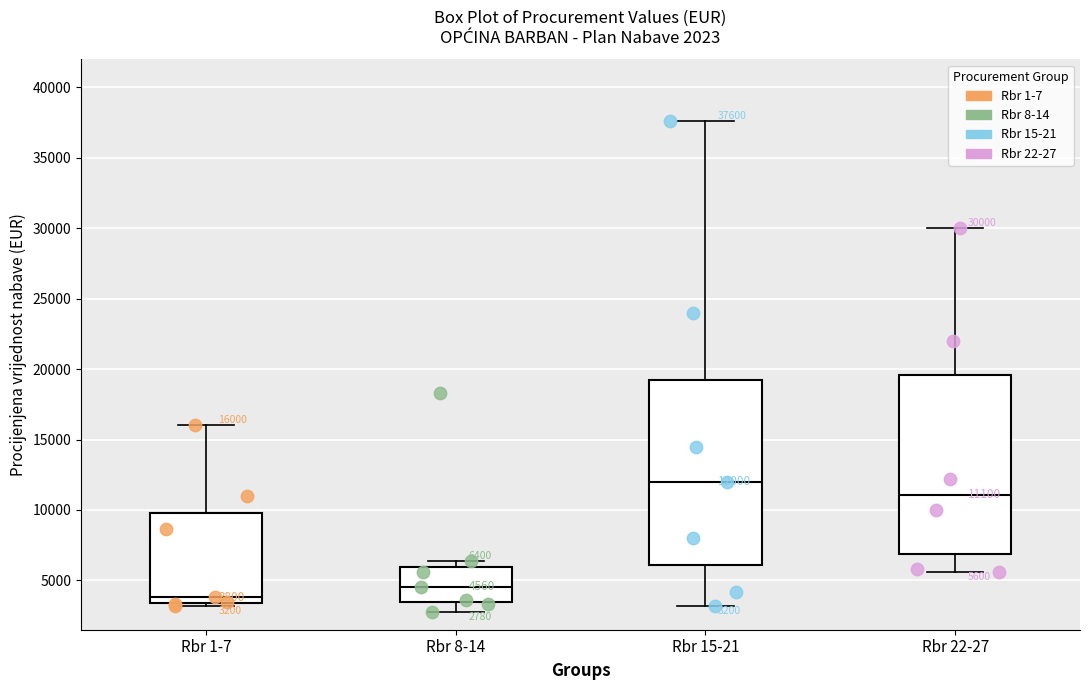

Which box has the lowest median line?

Rbr 1-7